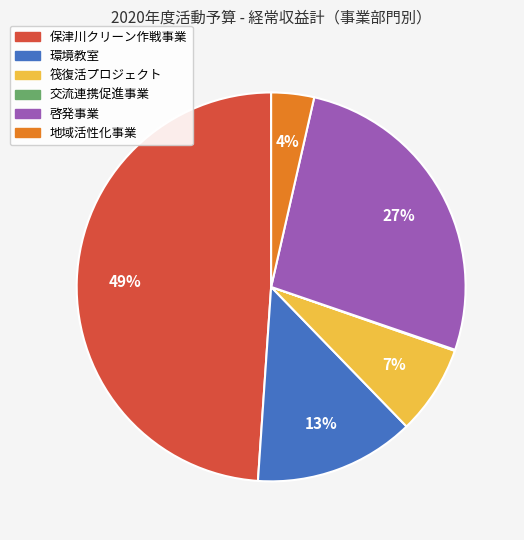

What is the largest slice in the pie chart?

保津川クリーン作戦事業